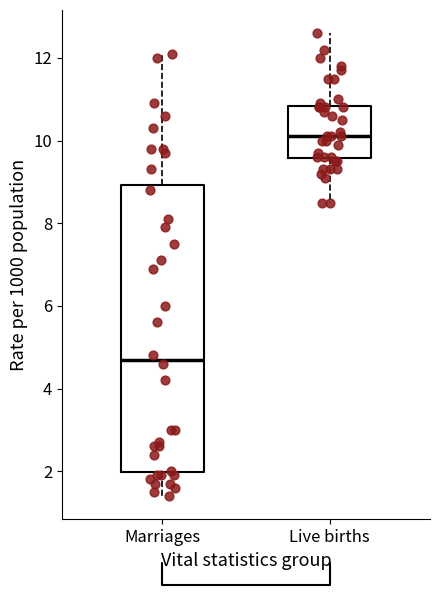

Where does the upper whisker of the box for Live births end on the y-axis? The values are not printed on the chart, so give them approximately, as read against the axis.

12.6